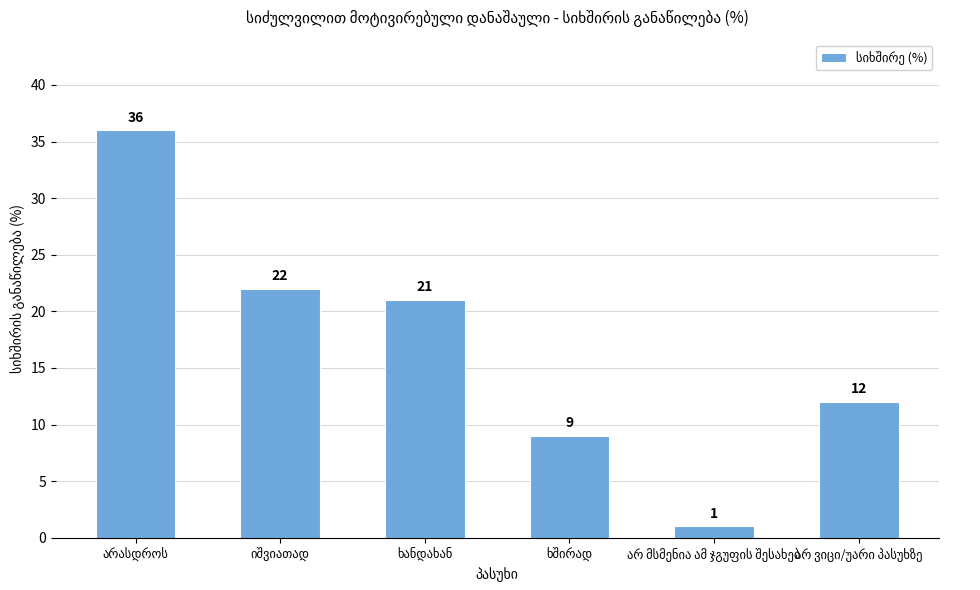

What is the sum of all values?

101